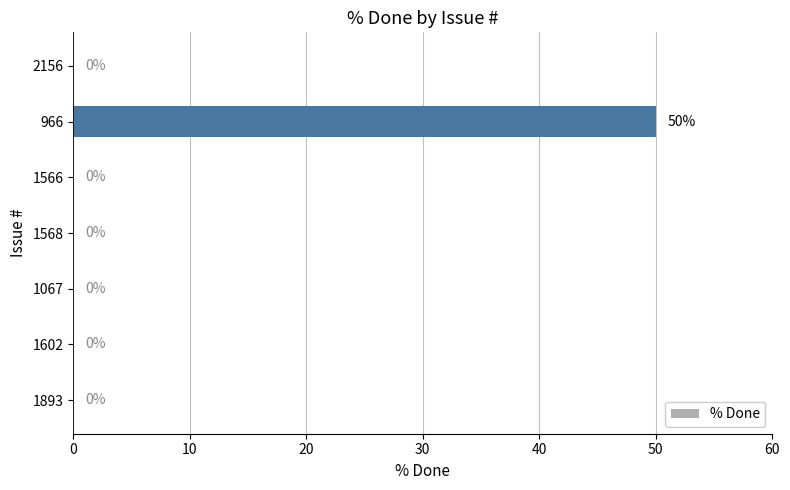

What is the sum of all values?

50